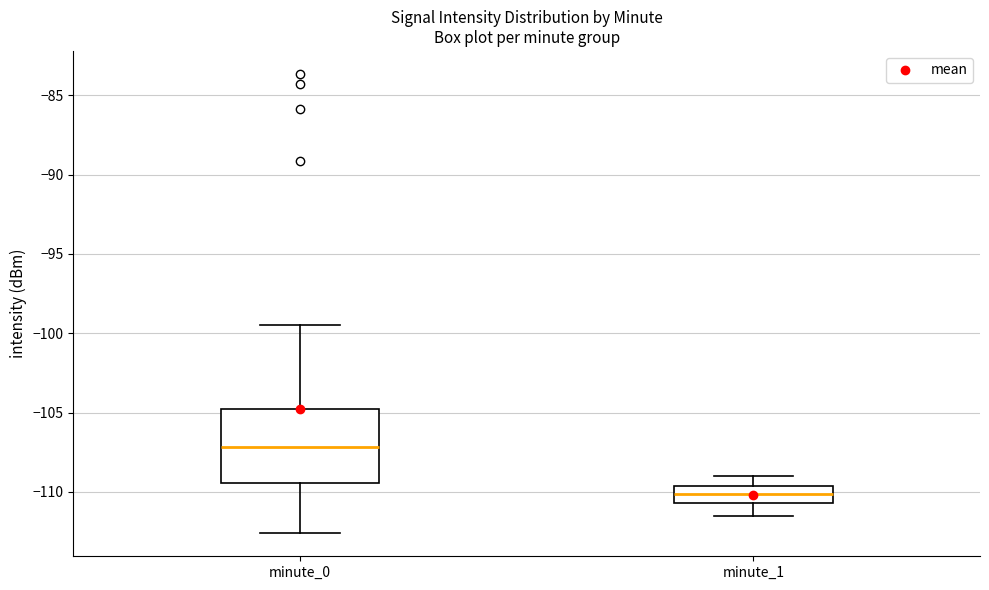

Where is the lower edge of the box for minute_0 on the y-axis? The values are not printed on the chart, so give them approximately, as read against the axis.

-109.5